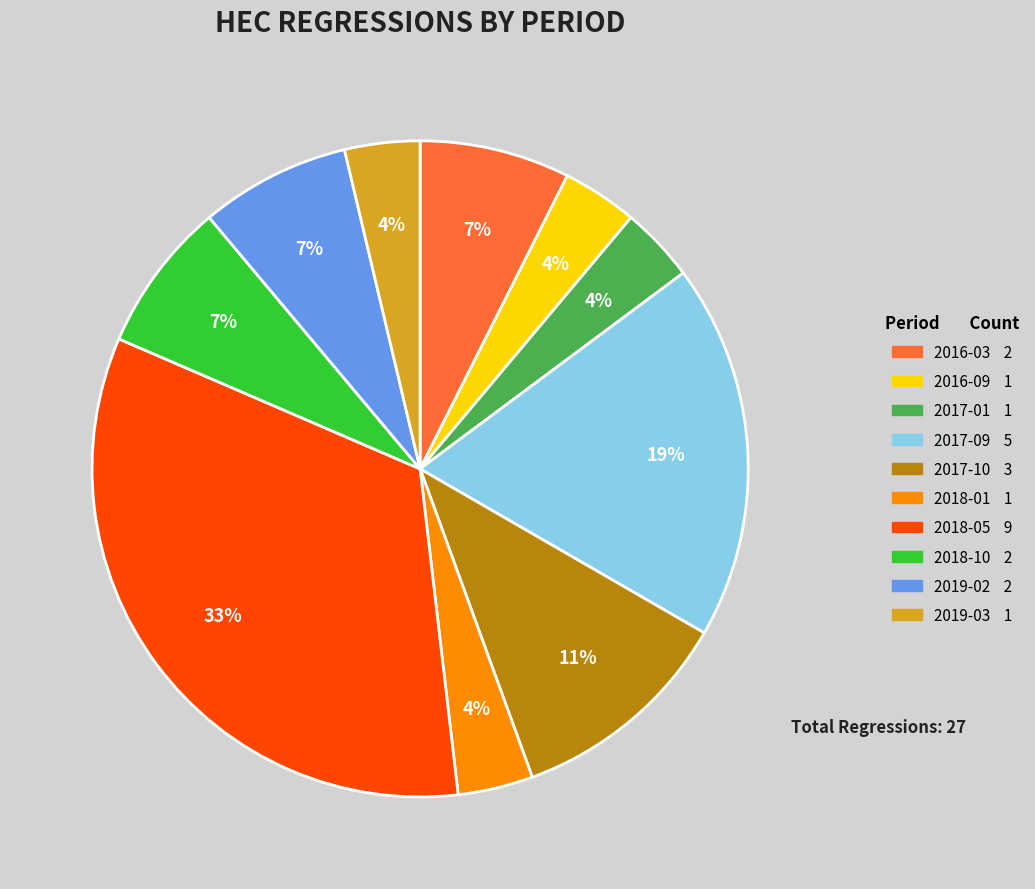

To the nearest percent, what is the average slice percentage?

10%